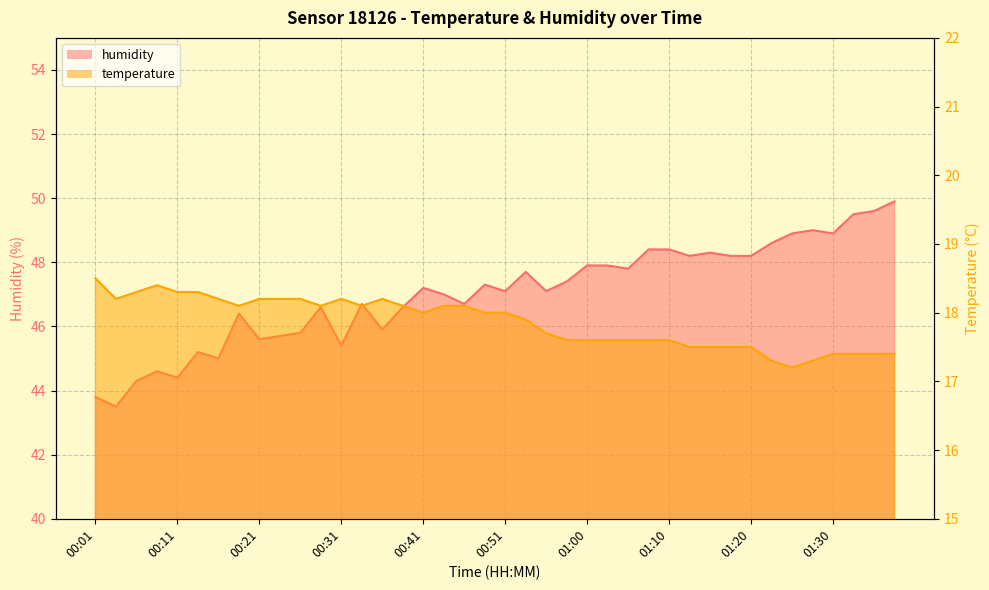

What is the maximum value shown in the chart?

49.9